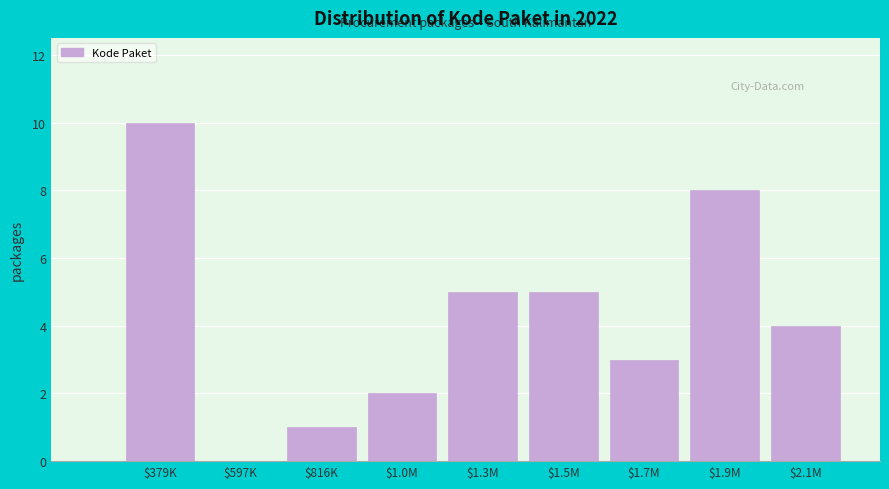

At which category does the chart reach its peak across all series?

$379K